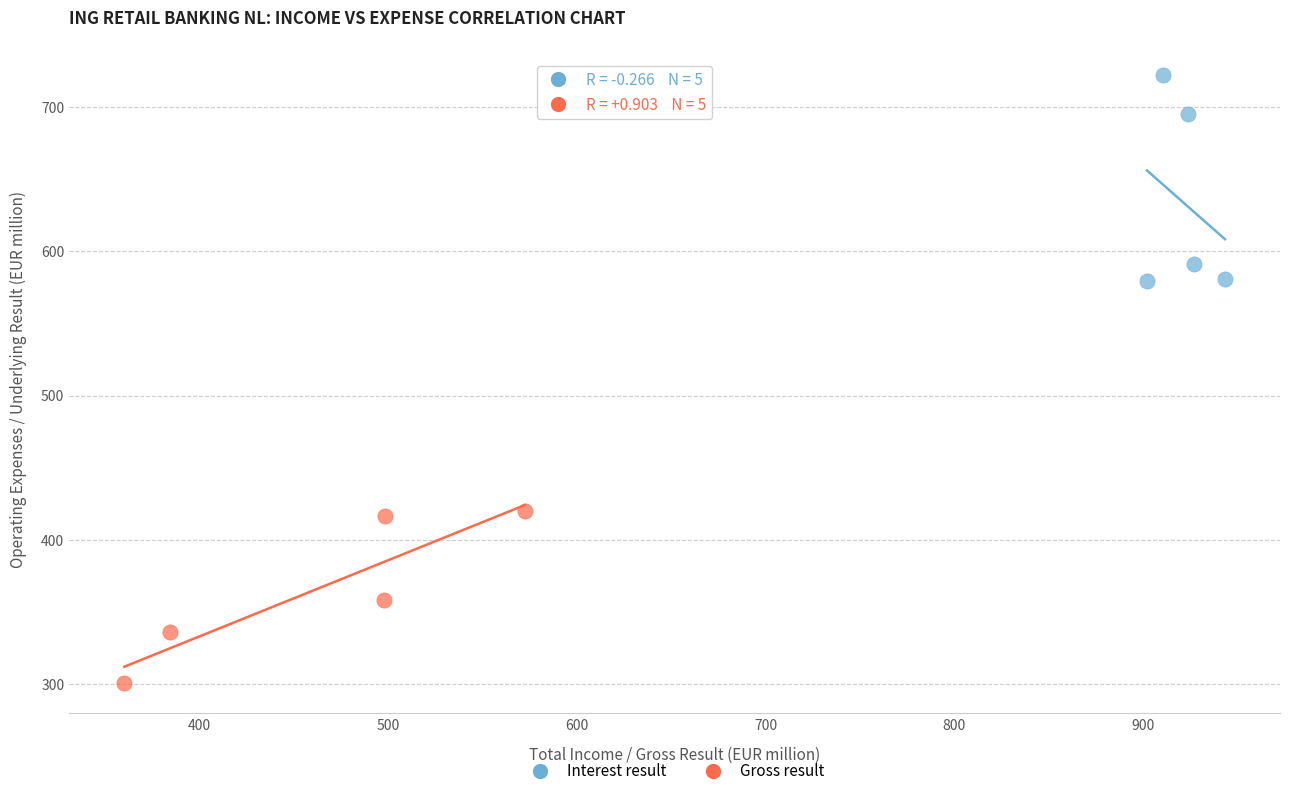

Which series has the widest spread of Y values?

Interest result